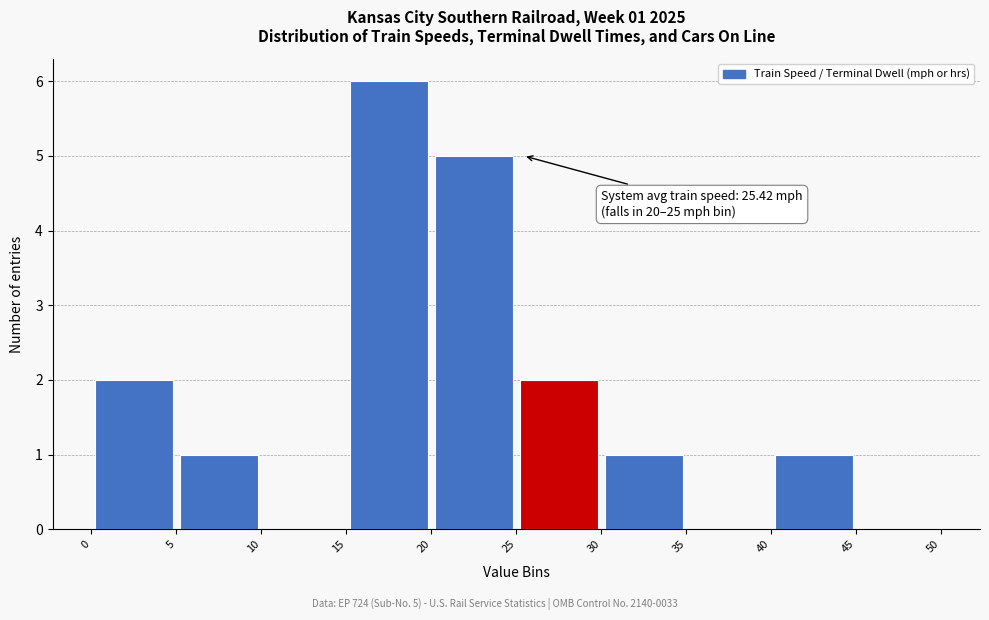

Which range on the x-axis has the tallest bar?

15 to 20